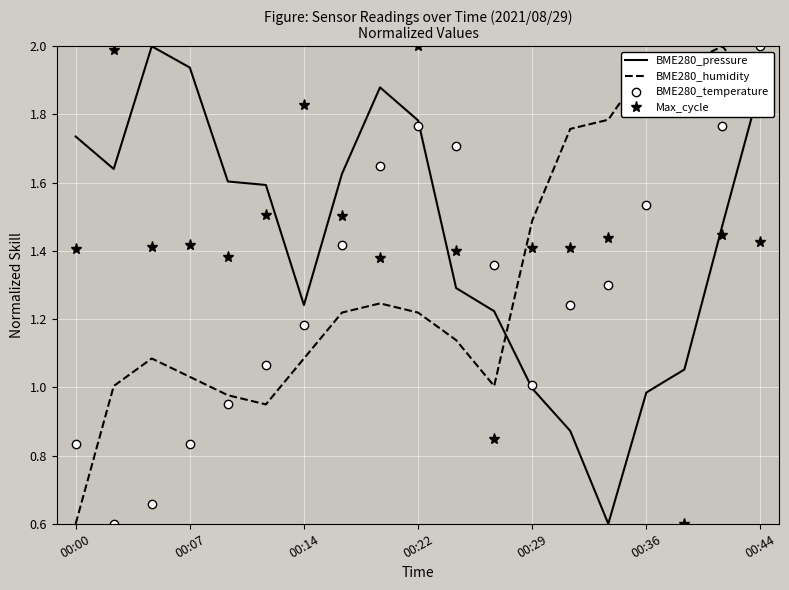

What is the greatest value displayed?

2.0